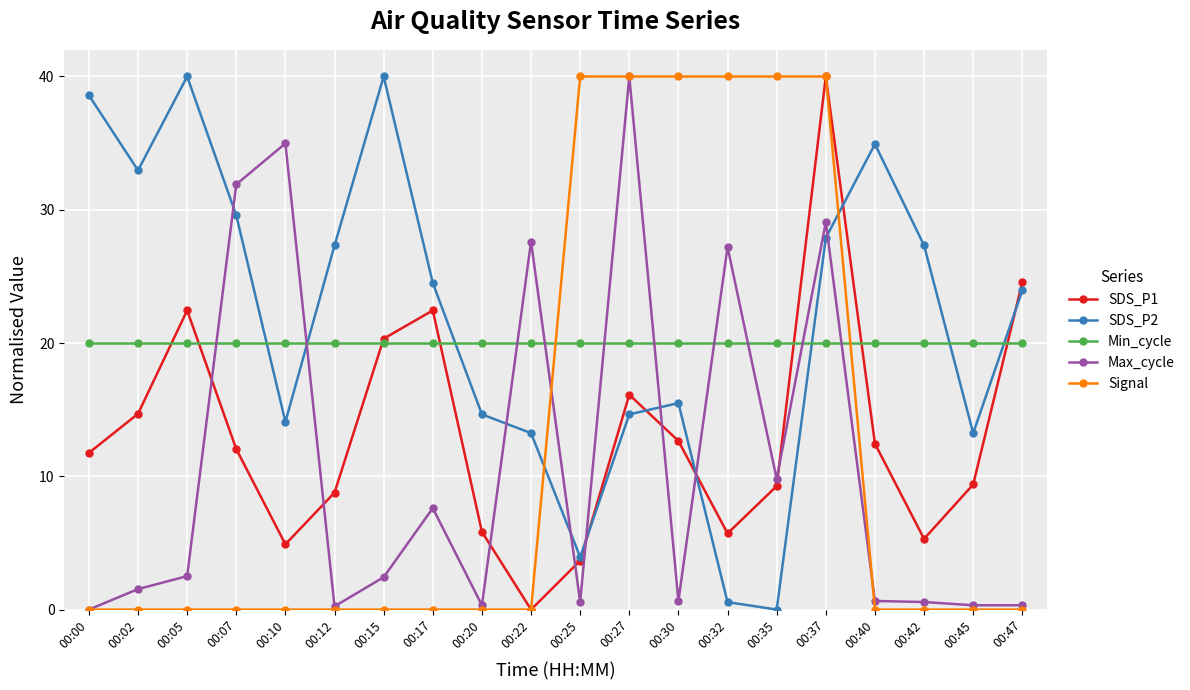

What is the maximum value shown in the chart?

40.0